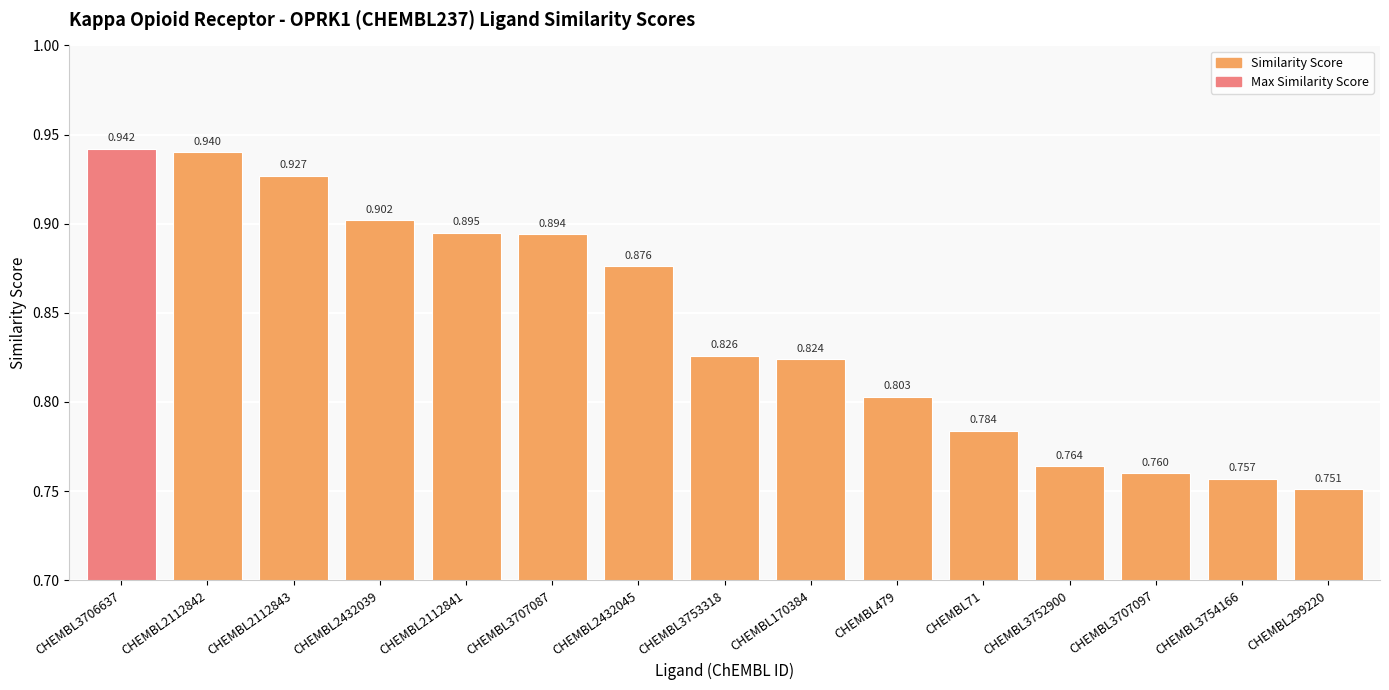

List the labels in order of value, smallest first.

CHEMBL299220, CHEMBL3754166, CHEMBL3707097, CHEMBL3752900, CHEMBL71, CHEMBL479, CHEMBL170384, CHEMBL3753318, CHEMBL2432045, CHEMBL3707087, CHEMBL2112841, CHEMBL2432039, CHEMBL2112843, CHEMBL2112842, CHEMBL3706637